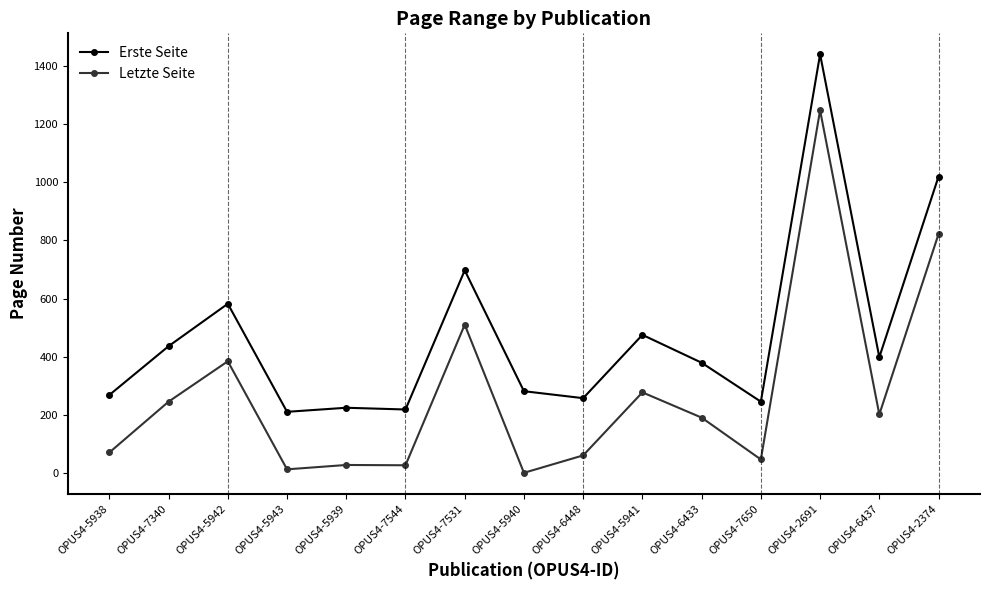

Is it true that Letzte Seite equals 391 at OPUS4-5941?

False